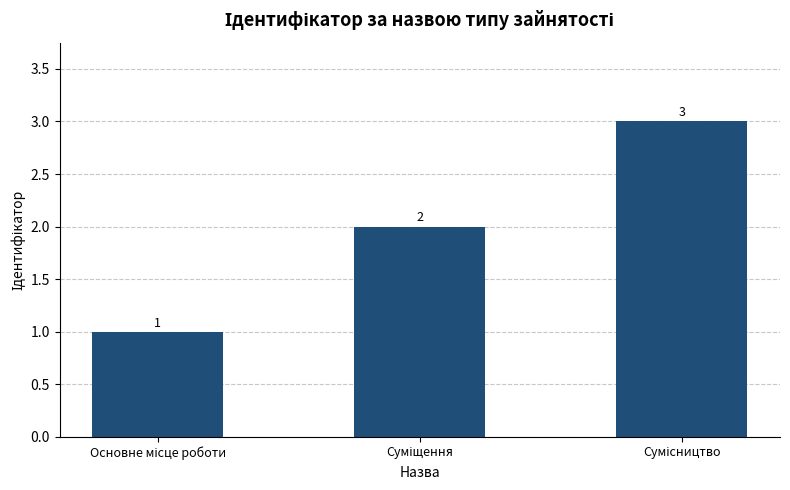

What is the value of the 3rd bar from the left?

3